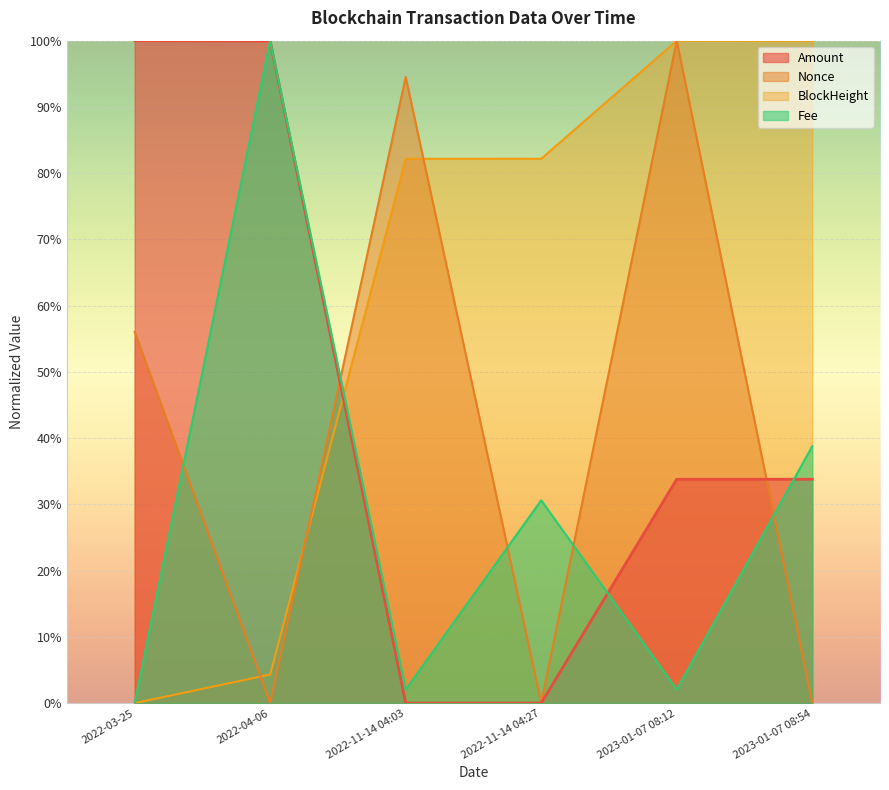

Rank the series at 2022-11-14 04:03 from lowest to highest value.

Amount, Fee, BlockHeight, Nonce